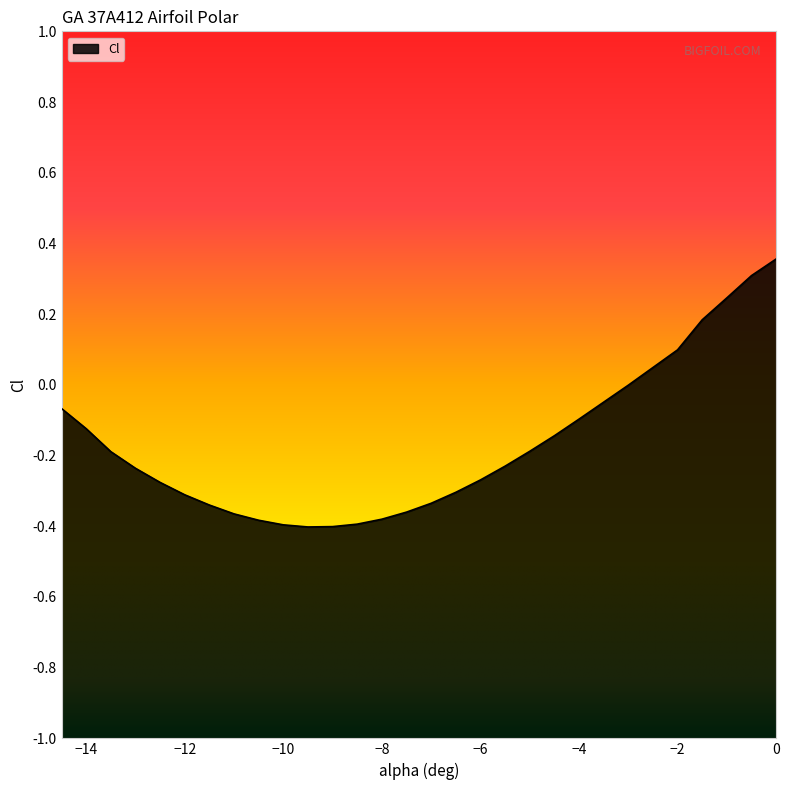

True or false: the data has more than 0 interior local peaks.

False